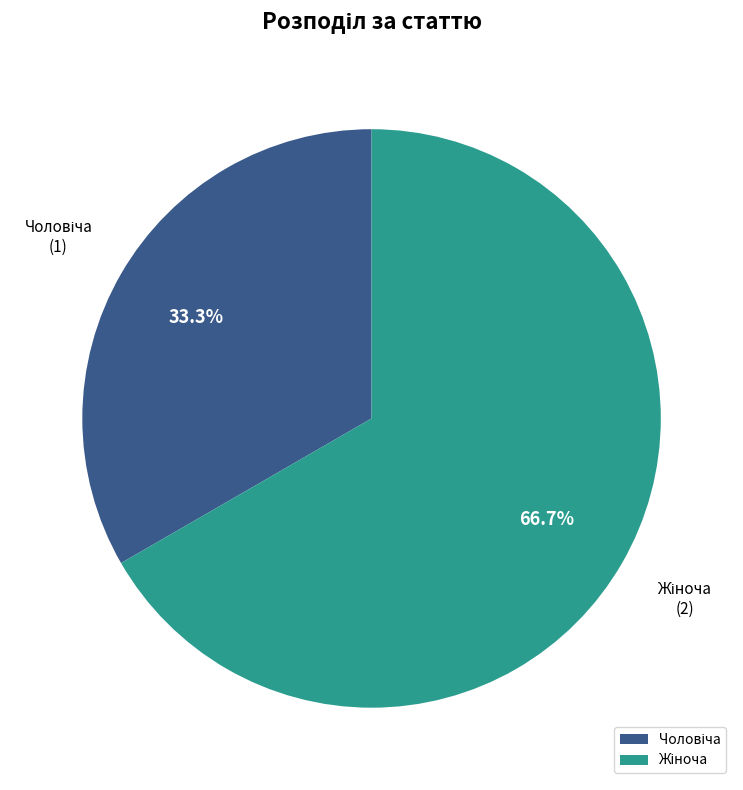

Is there a majority slice in this chart?

Yes